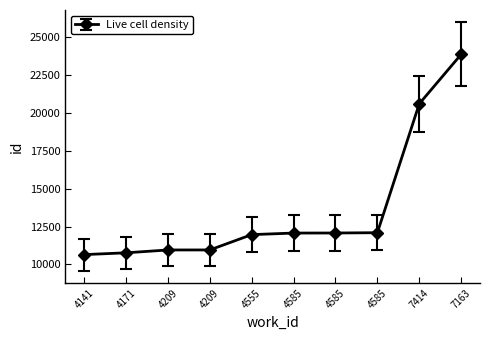

How many lines are shown in the chart?

1